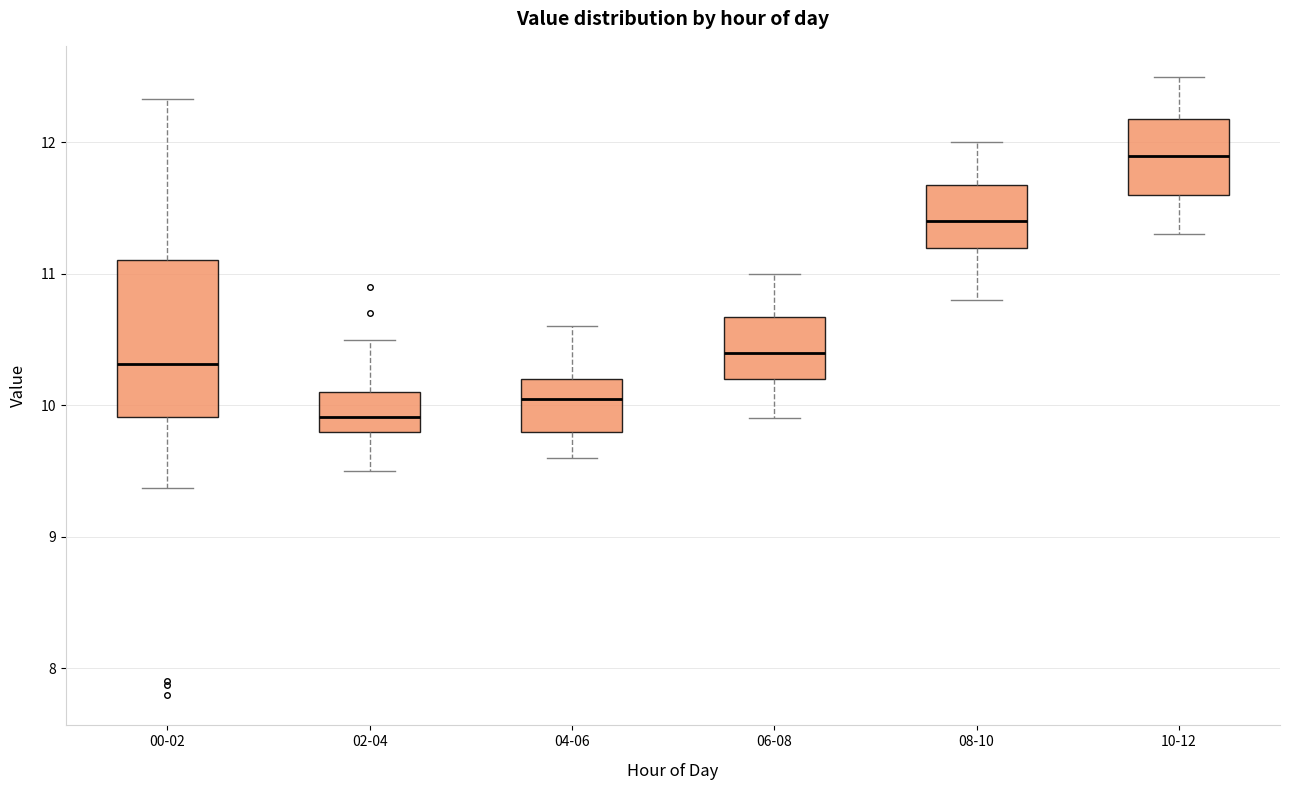

Comparing the boxes themselves (not the whiskers), which one is the tallest?

00-02